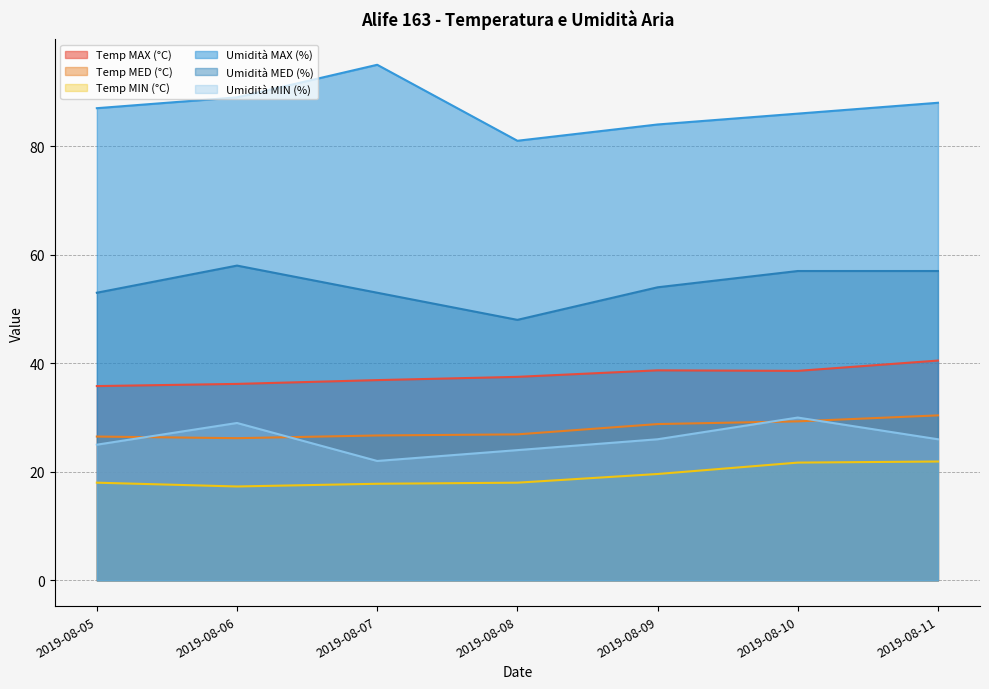

Reading left to right, what are all the values shown in this chart?

Temp MAX (°C): 2019-08-05=35.8	2019-08-06=36.2	2019-08-07=36.9	2019-08-08=37.5	2019-08-09=38.7	2019-08-10=38.6	2019-08-11=40.5
Temp MED (°C): 2019-08-05=26.5	2019-08-06=26.2	2019-08-07=26.7	2019-08-08=26.9	2019-08-09=28.8	2019-08-10=29.3	2019-08-11=30.4
Temp MIN (°C): 2019-08-05=18.0	2019-08-06=17.3	2019-08-07=17.8	2019-08-08=18.0	2019-08-09=19.6	2019-08-10=21.7	2019-08-11=21.9
Umidità MAX (%): 2019-08-05=87.0	2019-08-06=89.0	2019-08-07=95.0	2019-08-08=81.0	2019-08-09=84.0	2019-08-10=86.0	2019-08-11=88.0
Umidità MED (%): 2019-08-05=53.0	2019-08-06=58.0	2019-08-07=53.0	2019-08-08=48.0	2019-08-09=54.0	2019-08-10=57.0	2019-08-11=57.0
Umidità MIN (%): 2019-08-05=25.0	2019-08-06=29.0	2019-08-07=22.0	2019-08-08=24.0	2019-08-09=26.0	2019-08-10=30.0	2019-08-11=26.0